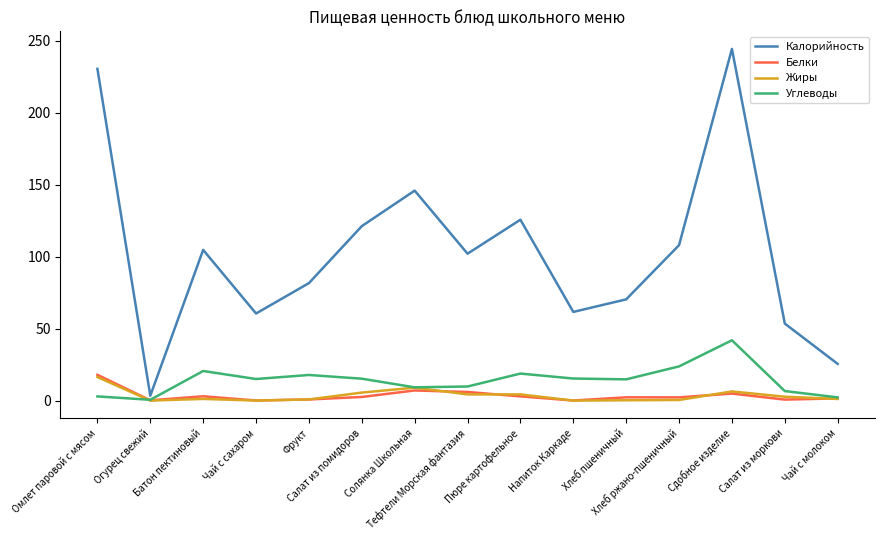

Which series has the widest spread of values?

Калорийность